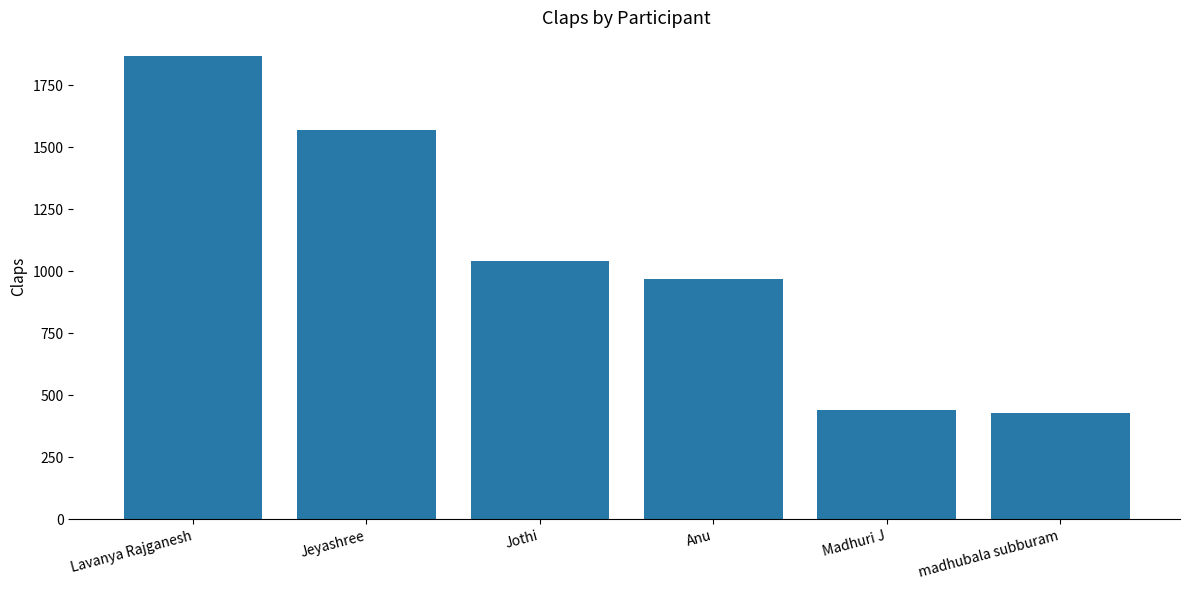

What is the change in value from Jeyashree to madhubala subburam?

-1140